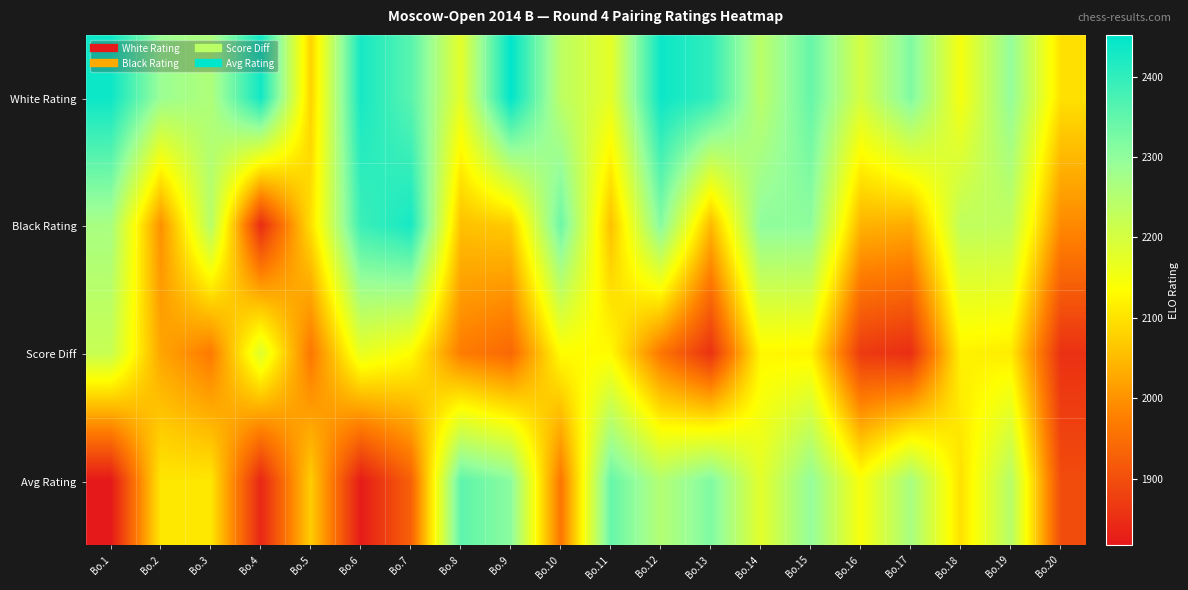

What is the difference between the highest and lowest values at Bo.1?

621